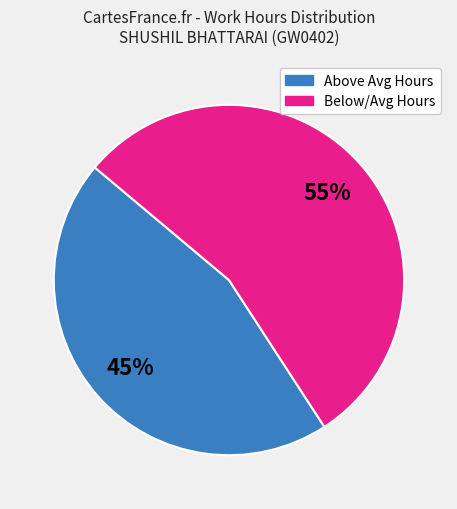

Is there any slice that represents more than half of the pie?

Yes